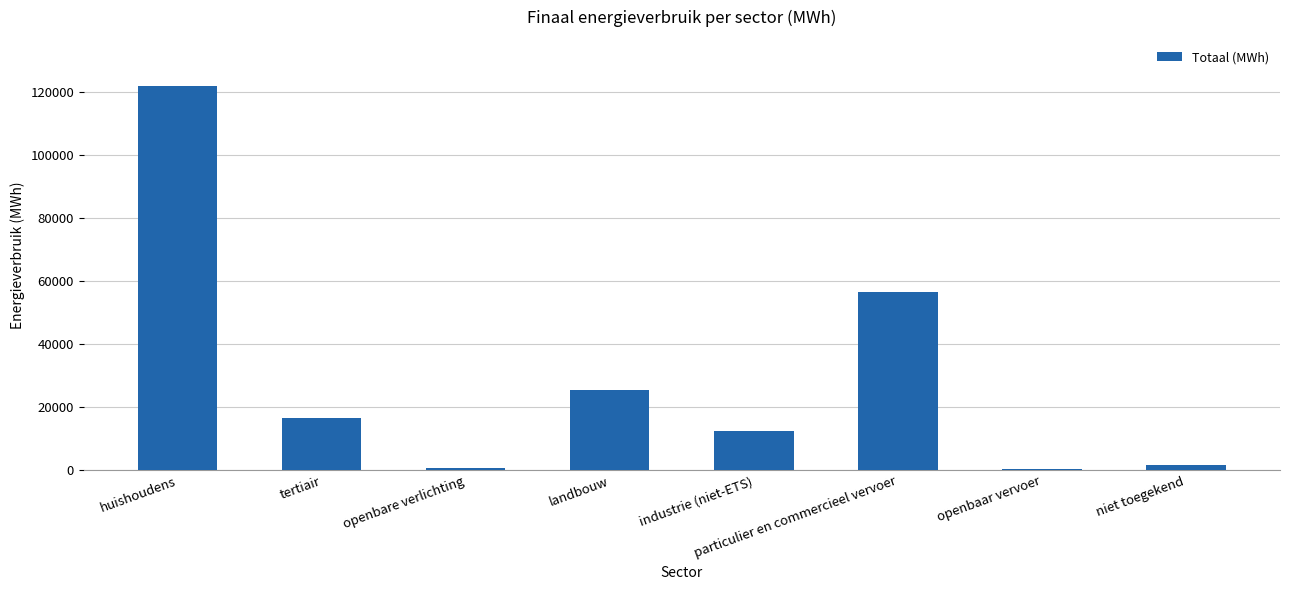

How many values are below 16421?

4